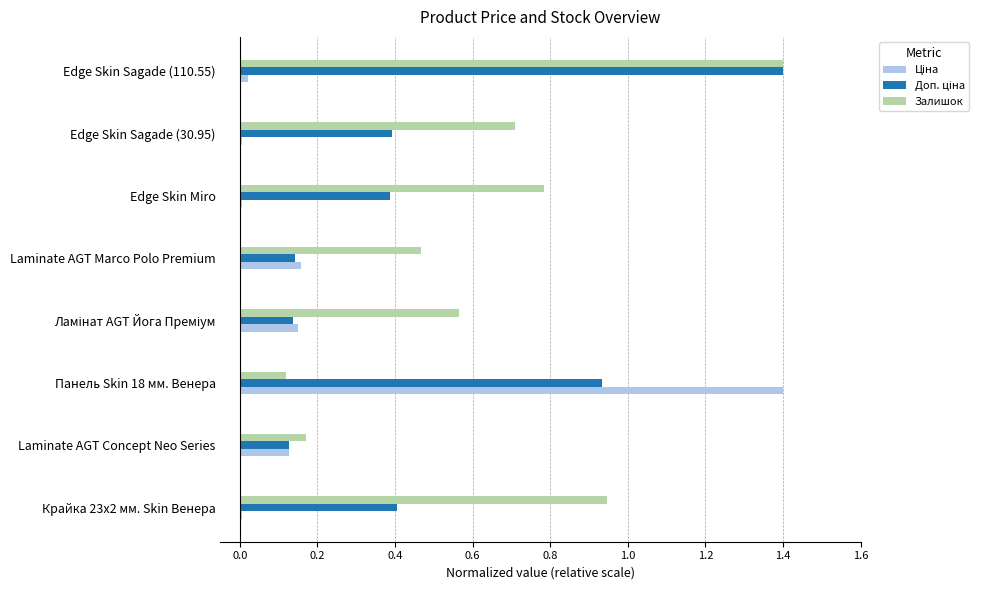

Which series has the largest total across all categories?

Залишок